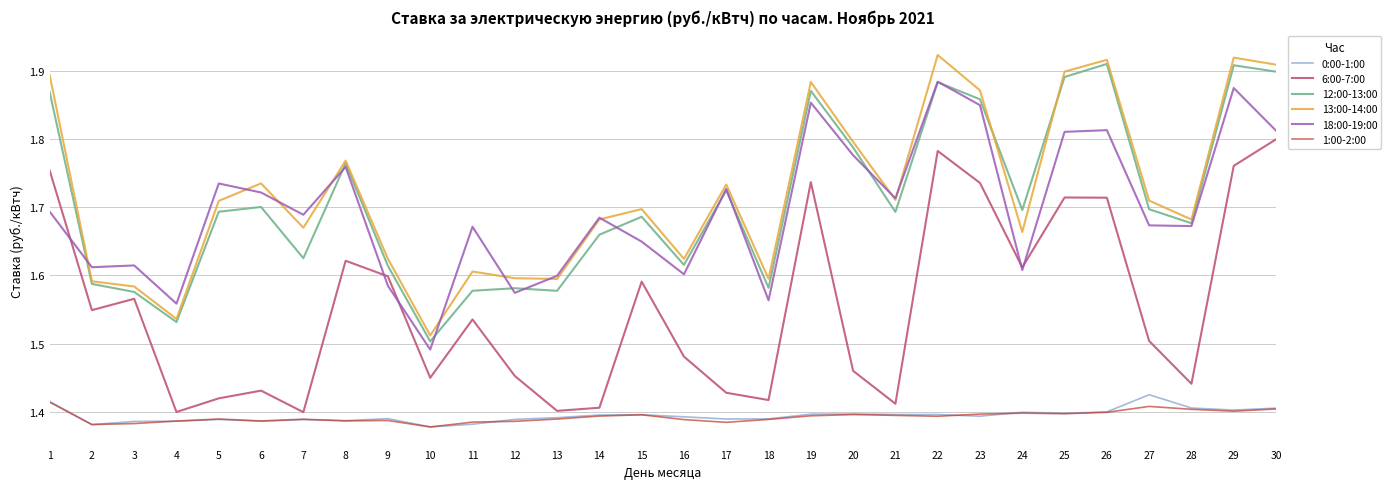

What are all the series names shown in the legend?

0:00-1:00, 6:00-7:00, 12:00-13:00, 13:00-14:00, 18:00-19:00, 1:00-2:00